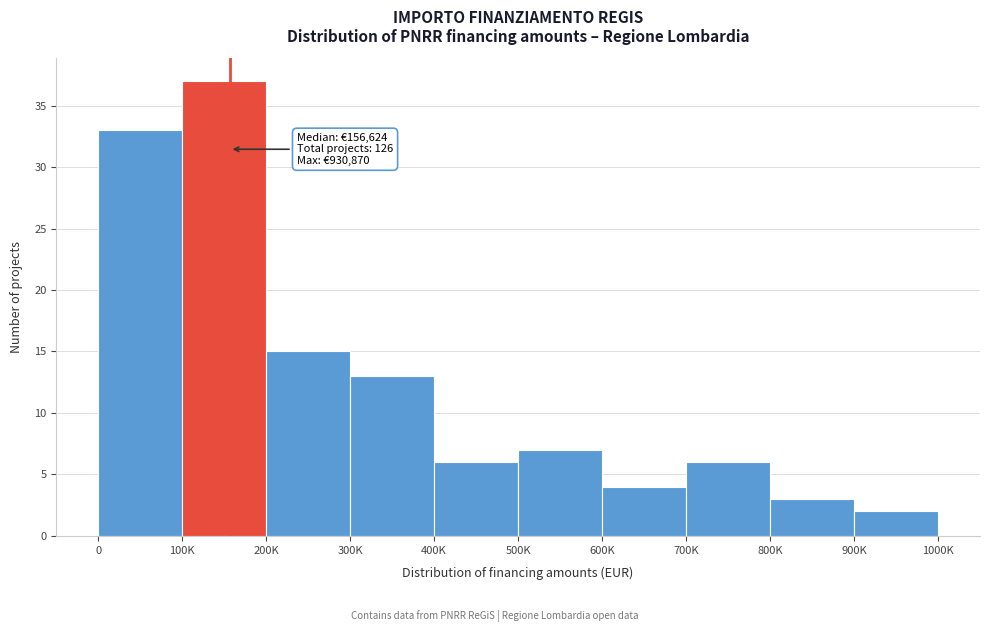

Reading left to right, transcribe all the data shown in this chart.

0=33	100K=37	200K=15	300K=13	400K=6	500K=7	600K=4	700K=6	800K=3	900K=2